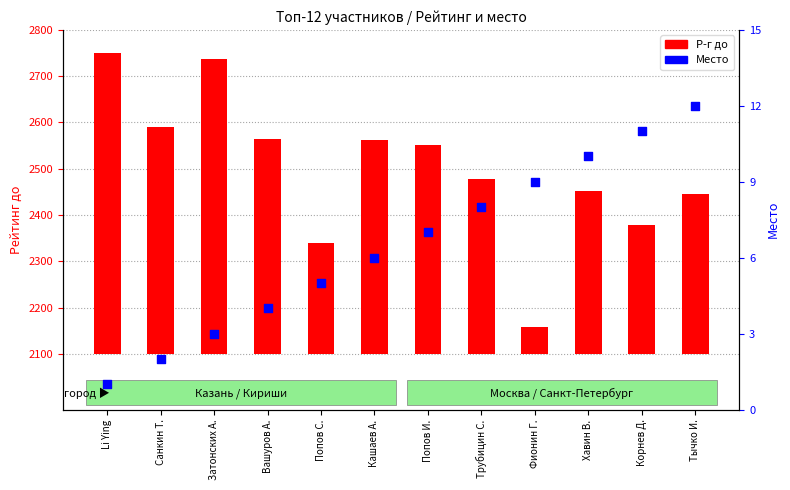

What is the ratio of the value at Li Ying to the value at Попов И.?

0.1